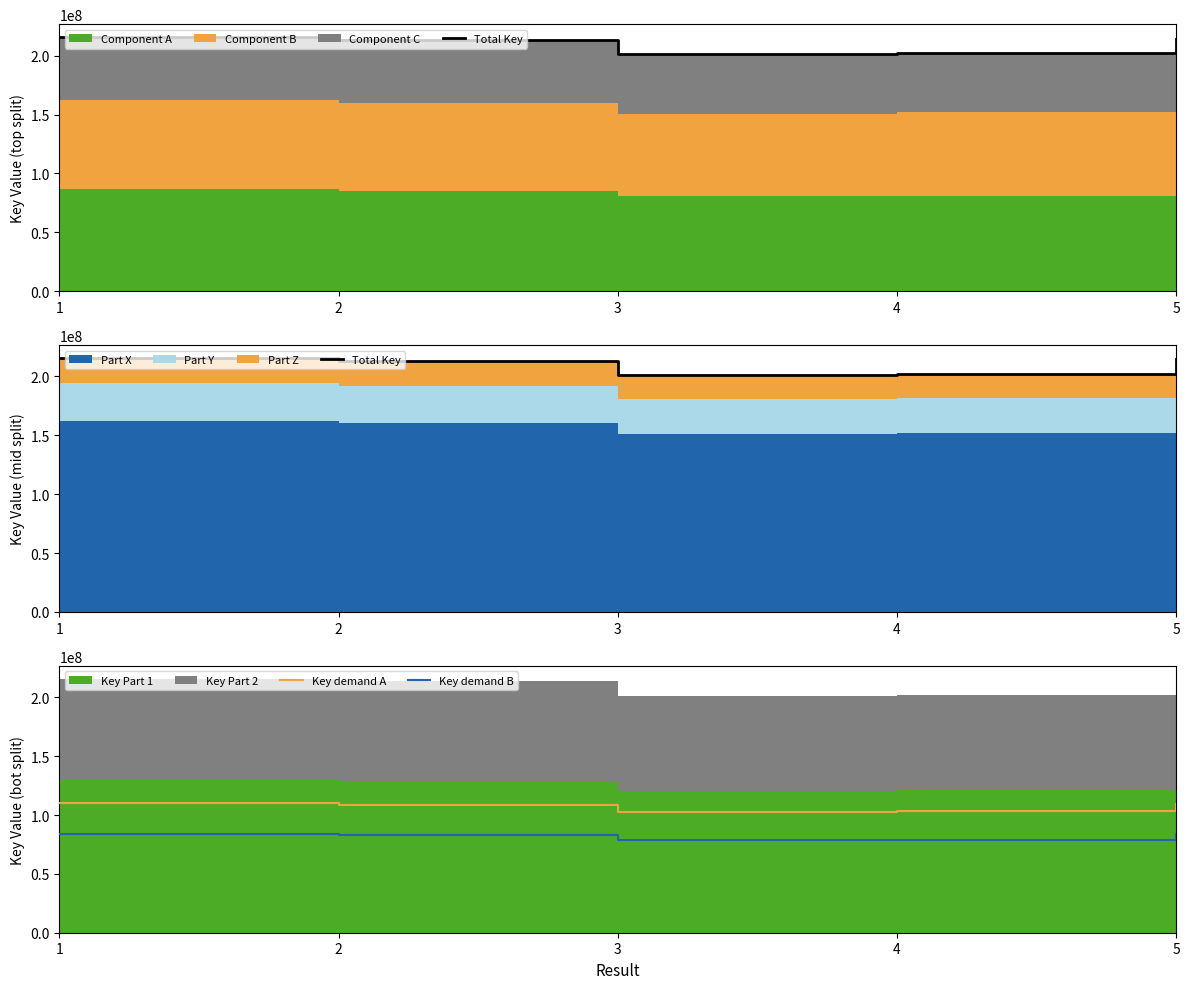

Reading left to right, extract all data points from this chart.

Total Key: 215972334.0	213493632.0	201158321.0	202337050.0	214517940.0
Key demand A: 110145890.3	108881752.3	102590743.7	103191895.5	109404149.4
Key demand B: 84229210.3	83262516.5	78451745.2	78911449.5	83661996.6